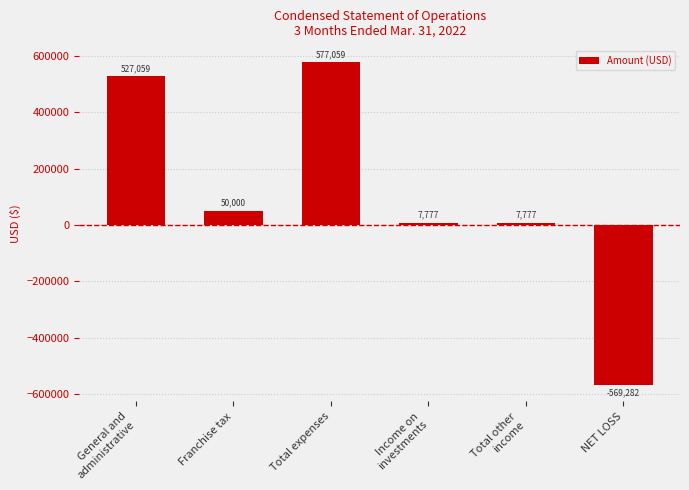

Reading left to right, what are all the values shown in this chart?

General and
administrative=527059	Franchise tax=50000	Total expenses=577059	Income on
investments=7777	Total other
income=7777	NET LOSS=-569282